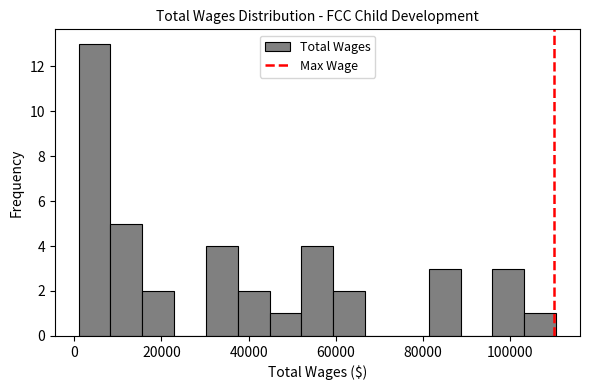

Around what value on the x-axis is the tallest bar? Give the approximate position of its centre, as read against the axis.

4000